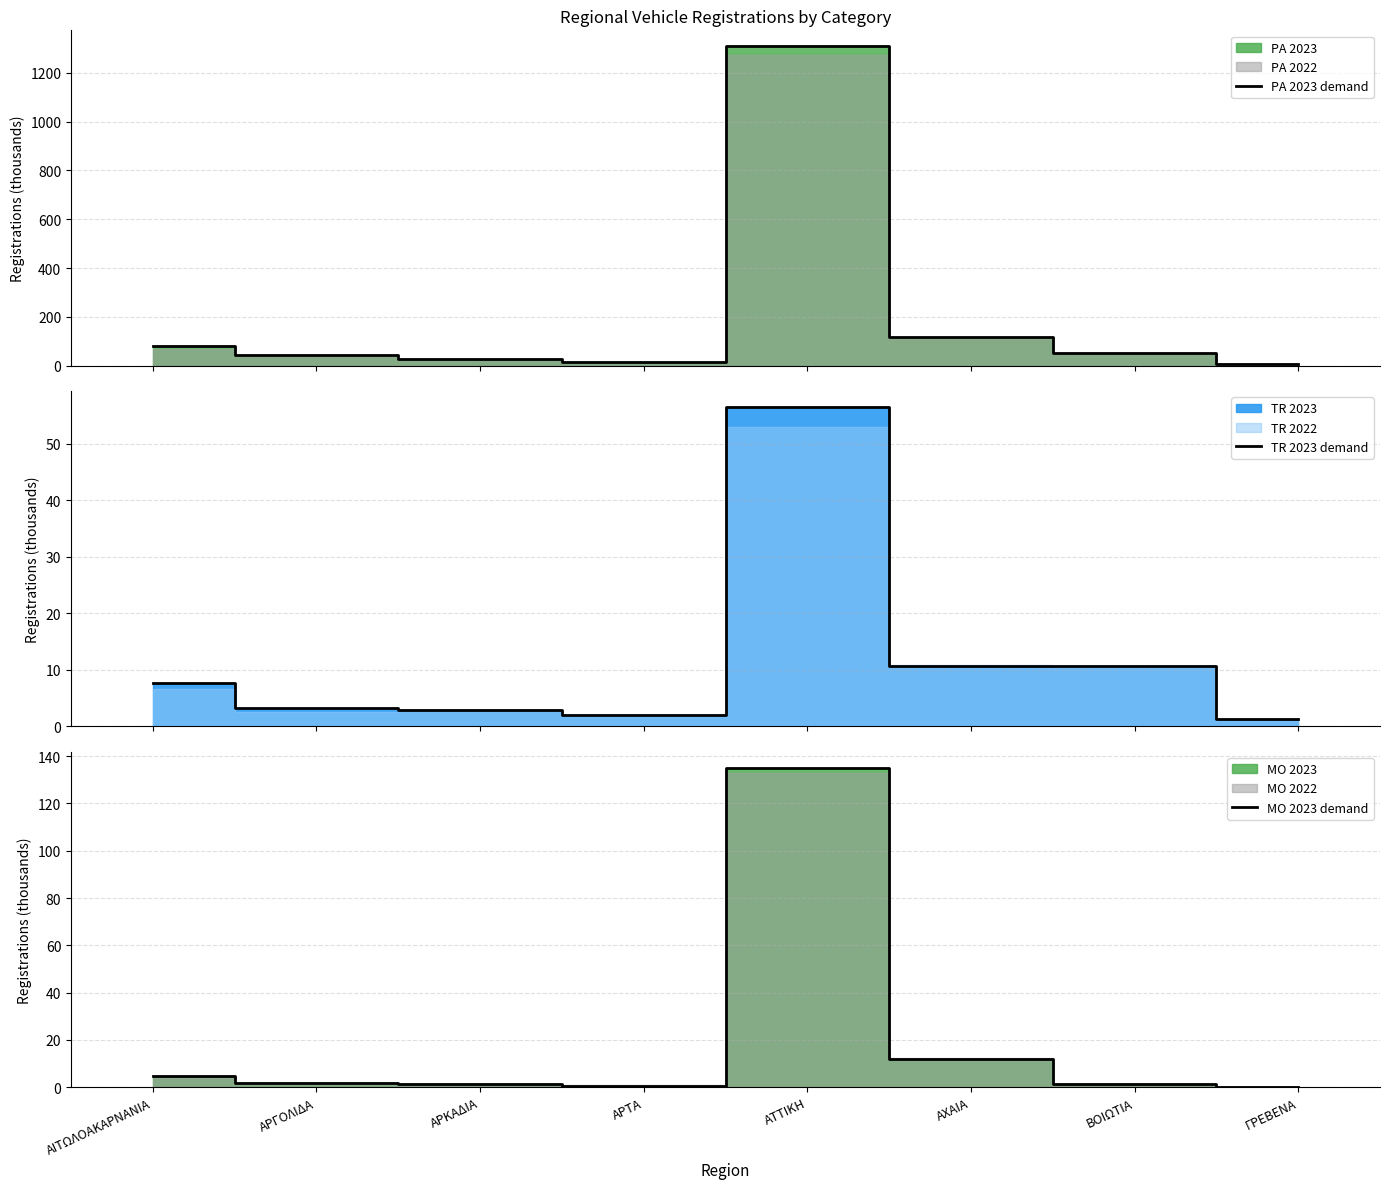

Which series has the widest spread of values?

PA 2023 demand